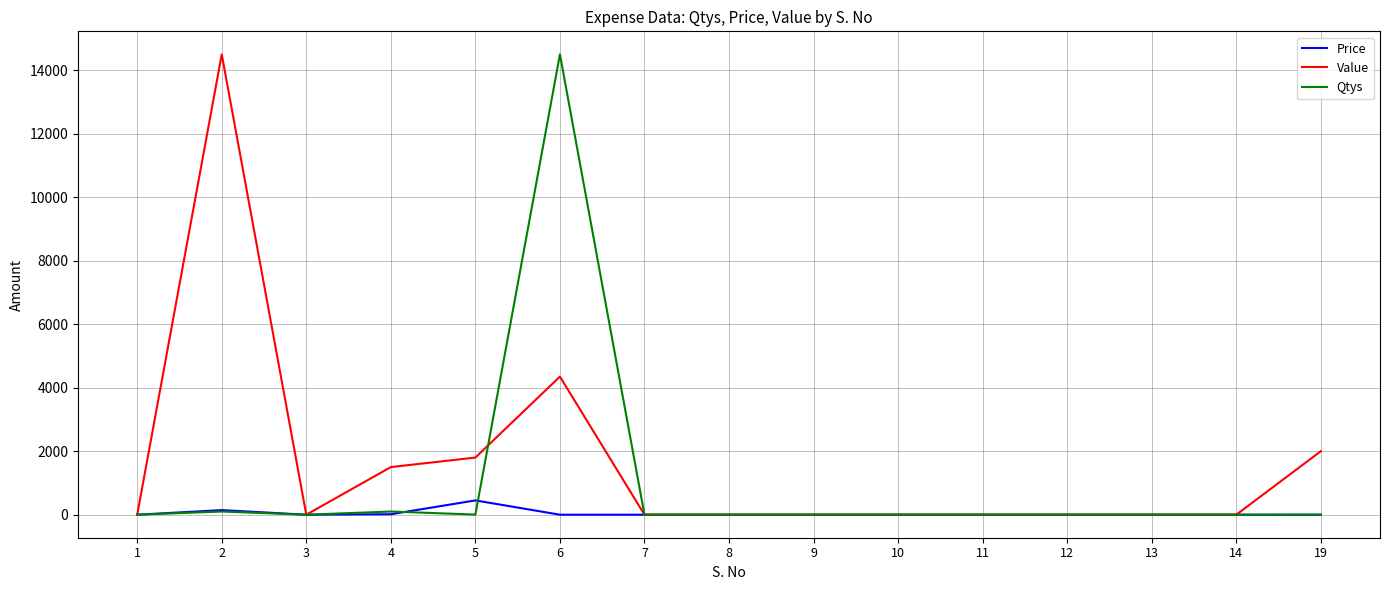

What is the average value of the Price series?

40.7